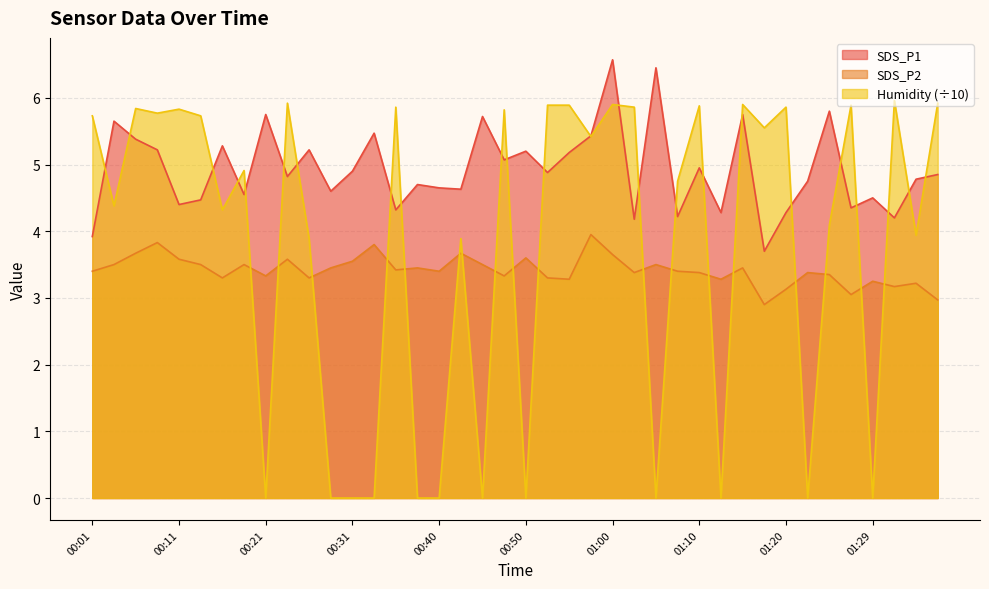

Reading right to left, what are all the values shown in this chart?

SDS_P1: 01:37=4.8	01:34=4.8	01:32=4.2	01:29=4.5	01:27=4.3	01:25=5.8	01:22=4.8	01:20=4.3	01:17=3.7	01:15=5.8	01:12=4.3	01:10=5.0	01:07=4.2	01:05=6.5	01:02=4.2	01:00=6.6	00:58=5.4	00:55=5.2	00:53=4.9	00:50=5.2	00:48=5.1	00:45=5.7	00:43=4.6	00:40=4.7	00:38=4.7	00:35=4.3	00:33=5.5	00:31=4.9	00:28=4.6	00:26=5.2	00:23=4.8	00:21=5.8	00:18=4.5	00:16=5.3	00:13=4.5	00:11=4.4	00:09=5.2	00:06=5.4	00:04=5.7	00:01=3.9
SDS_P2: 01:37=3.0	01:34=3.2	01:32=3.2	01:29=3.2	01:27=3.0	01:25=3.4	01:22=3.4	01:20=3.1	01:17=2.9	01:15=3.5	01:12=3.3	01:10=3.4	01:07=3.4	01:05=3.5	01:02=3.4	01:00=3.6	00:58=4.0	00:55=3.3	00:53=3.3	00:50=3.6	00:48=3.3	00:45=3.5	00:43=3.7	00:40=3.4	00:38=3.5	00:35=3.4	00:33=3.8	00:31=3.5	00:28=3.5	00:26=3.3	00:23=3.6	00:21=3.3	00:18=3.5	00:16=3.3	00:13=3.5	00:11=3.6	00:09=3.8	00:06=3.7	00:04=3.5	00:01=3.4
Humidity: 01:37=5.9	01:34=3.9	01:32=6.0	01:29=0.0	01:27=5.9	01:25=4.1	01:22=0.0	01:20=5.9	01:17=5.5	01:15=5.9	01:12=0.0	01:10=5.9	01:07=4.8	01:05=0.0	01:02=5.9	01:00=5.9	00:58=5.4	00:55=5.9	00:53=5.9	00:50=0.0	00:48=5.8	00:45=0.0	00:43=3.9	00:40=0.0	00:38=0.0	00:35=5.9	00:33=0.0	00:31=0.0	00:28=0.0	00:26=3.9	00:23=5.9	00:21=0.0	00:18=4.9	00:16=4.3	00:13=5.7	00:11=5.8	00:09=5.8	00:06=5.8	00:04=4.4	00:01=5.7